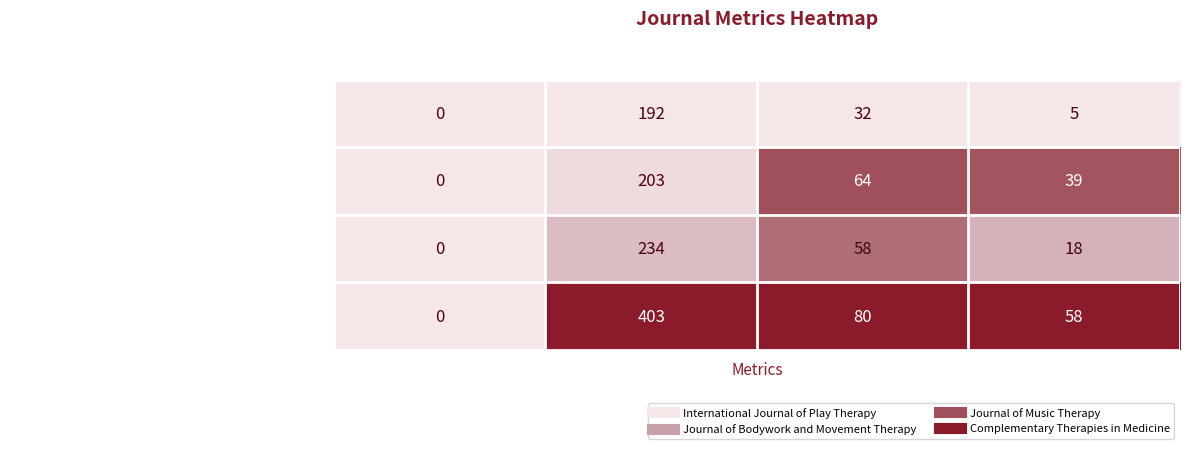

What is the spread (max minus min) of values at Total Docs. (3years)?

53